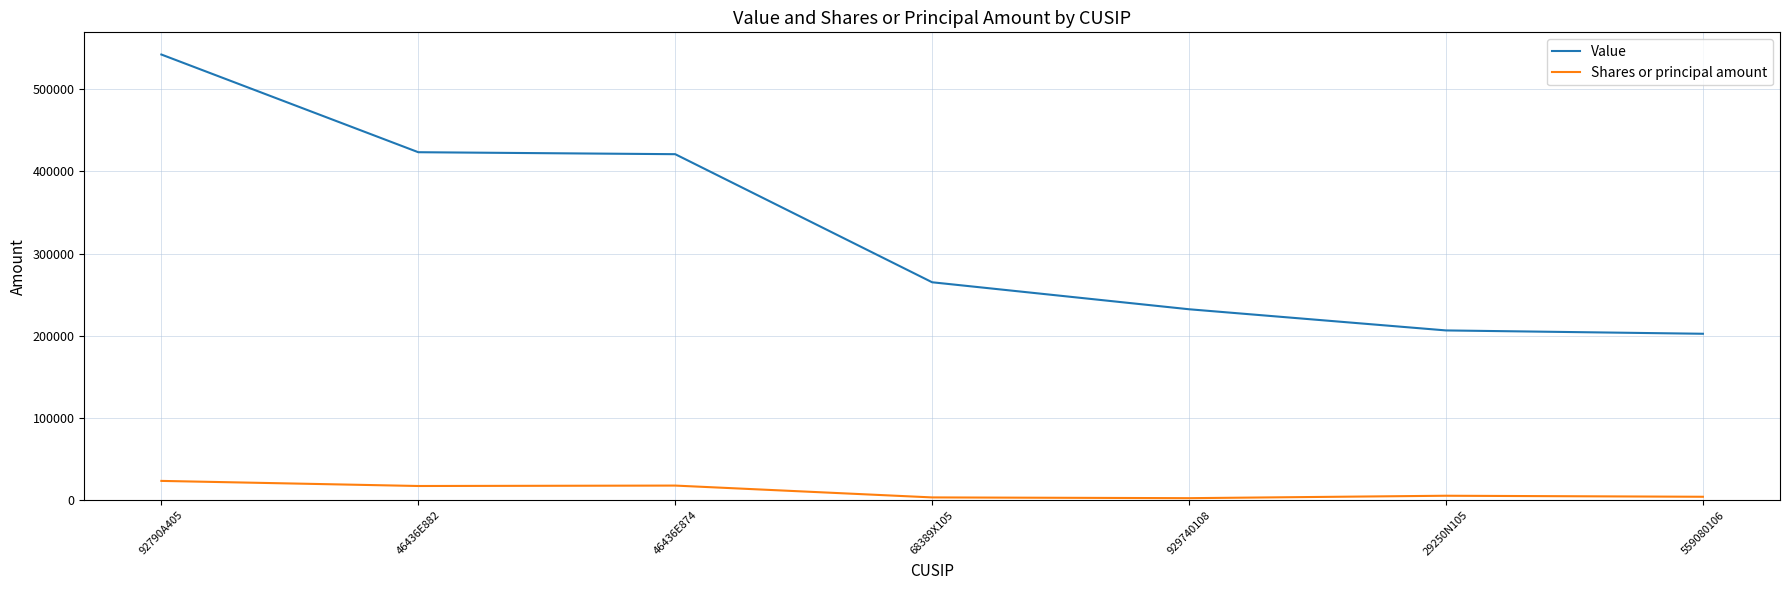

Rank the series at 559080106 from highest to lowest value.

Value, Shares or principal amount